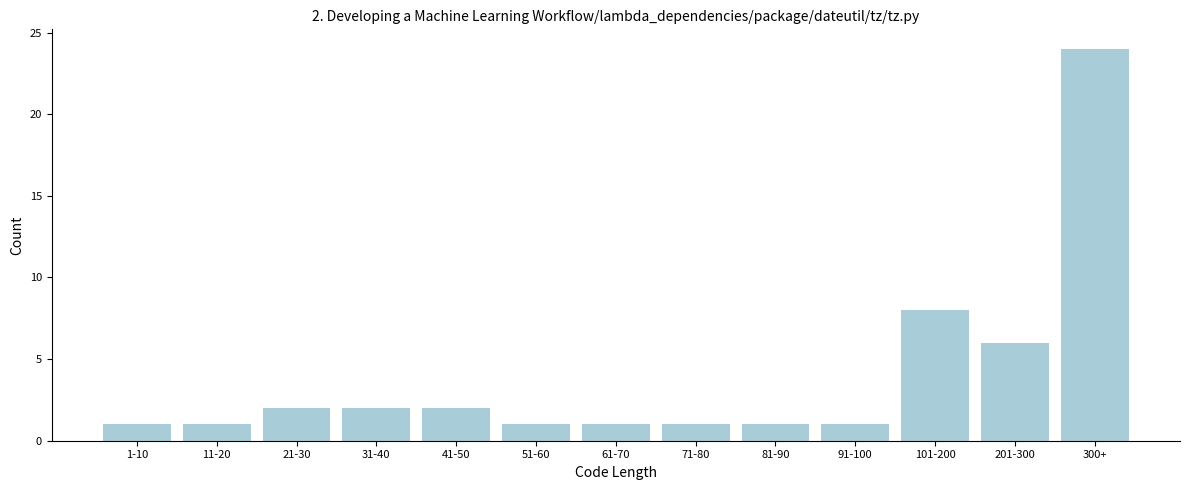

Reading left to right, what are all the values shown in this chart?

1-10=1	11-20=1	21-30=2	31-40=2	41-50=2	51-60=1	61-70=1	71-80=1	81-90=1	91-100=1	101-200=8	201-300=6	300+=24